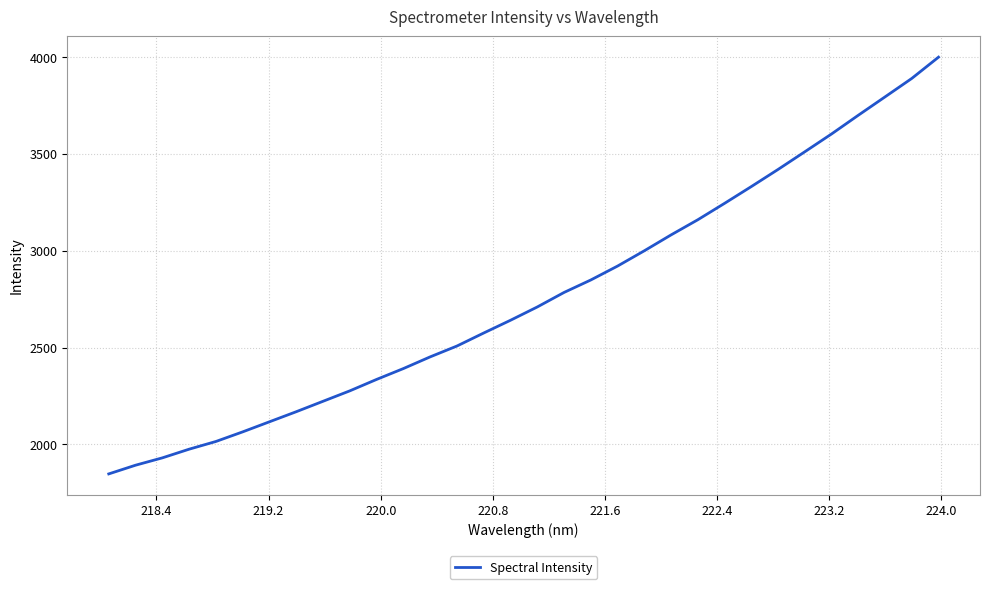

Reading left to right, what are all the values shown in this chart?

1848.2	1893.1	1931.0	1975.8	2015.6	2065.2	2117.3	2169.3	2223.2	2277.0	2336.0	2392.0	2452.4	2508.3	2575.6	2641.3	2709.9	2784.8	2849.2	2921.0	2999.9	3081.9	3160.2	3244.8	3331.4	3419.8	3511.0	3602.9	3699.5	3794.3	3889.5	3999.3